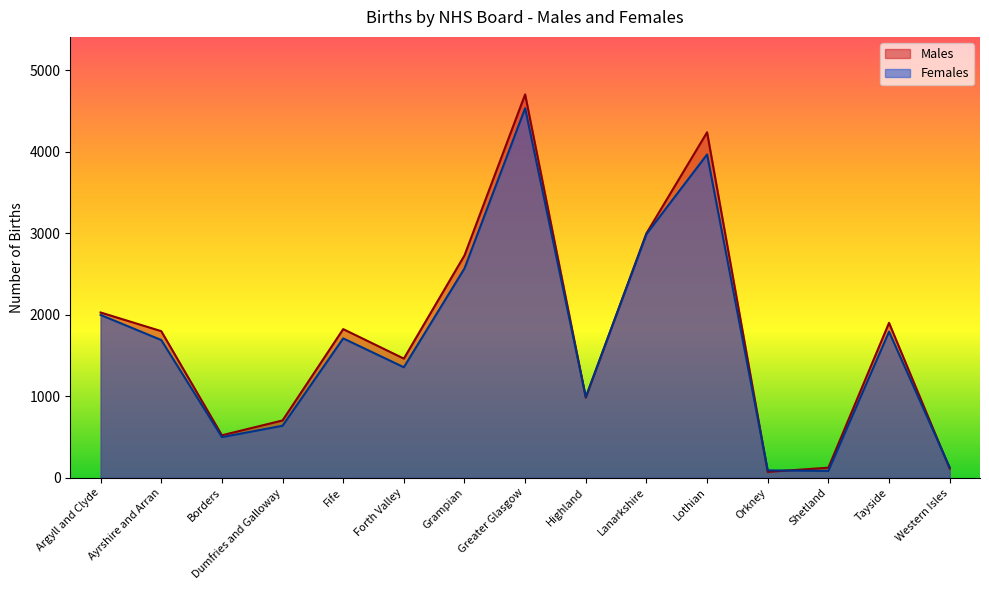

How many distinct data groups are displayed?

2